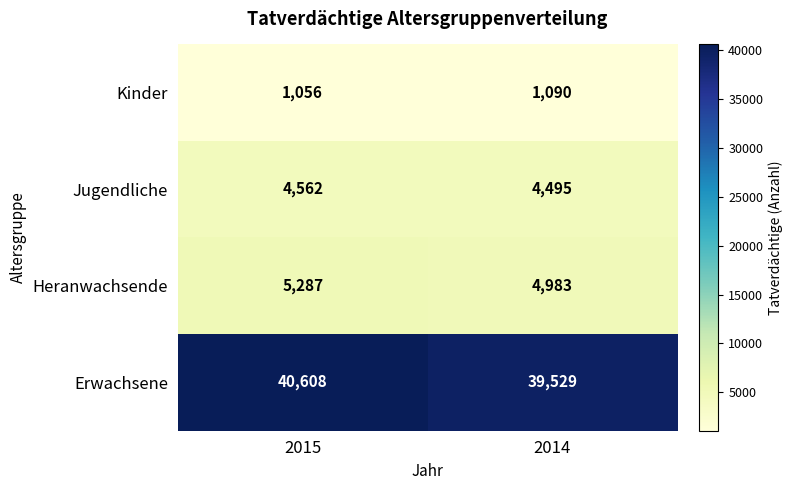

At which category is the sum across all series the highest?

2015